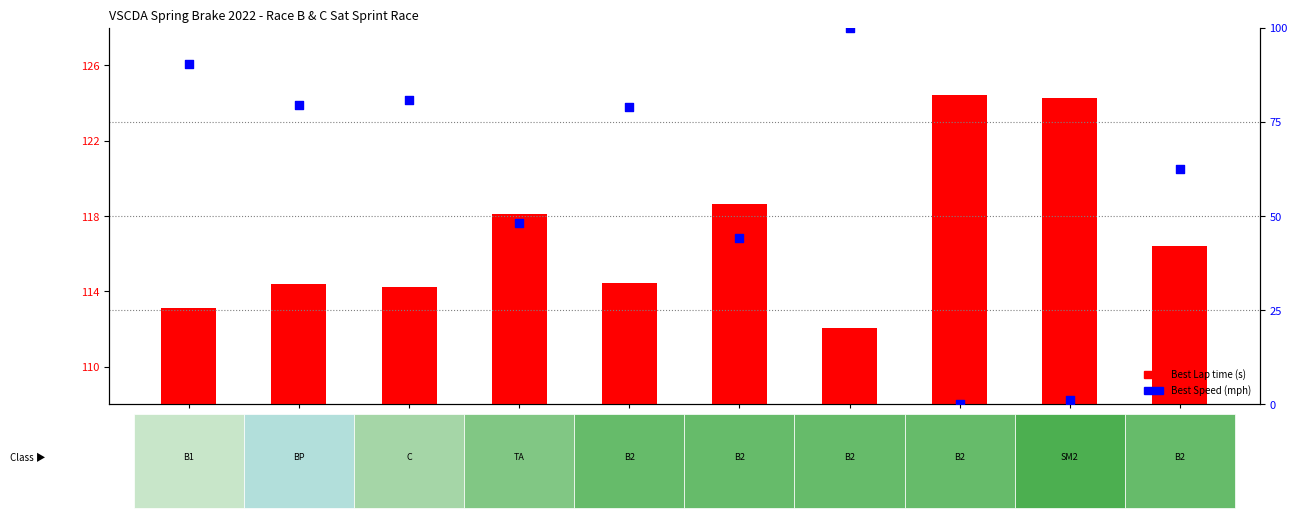

What is the total value across all series at P1
B1?

203.5